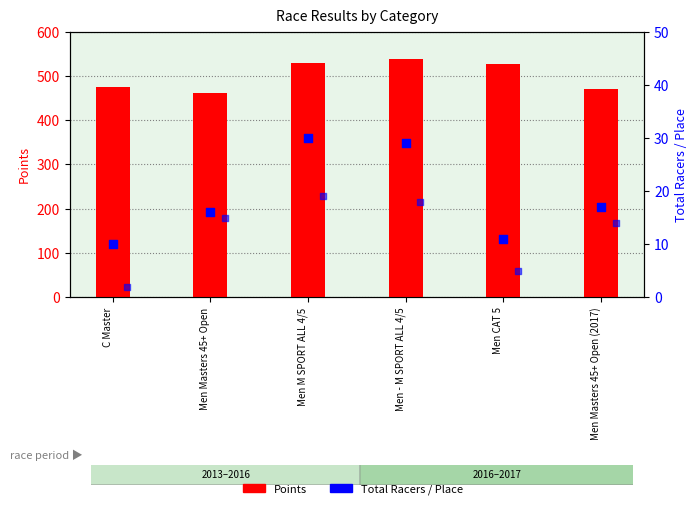

Which series has the largest total across all categories?

Points